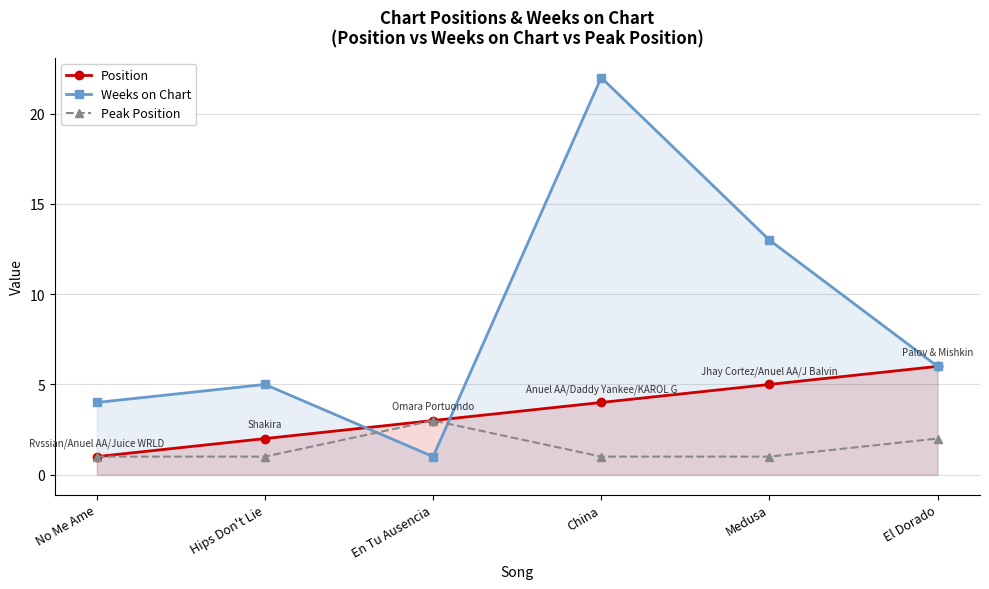

In Weeks on Chart, how many points are lower than both neighbors (excluding endpoints)?

1